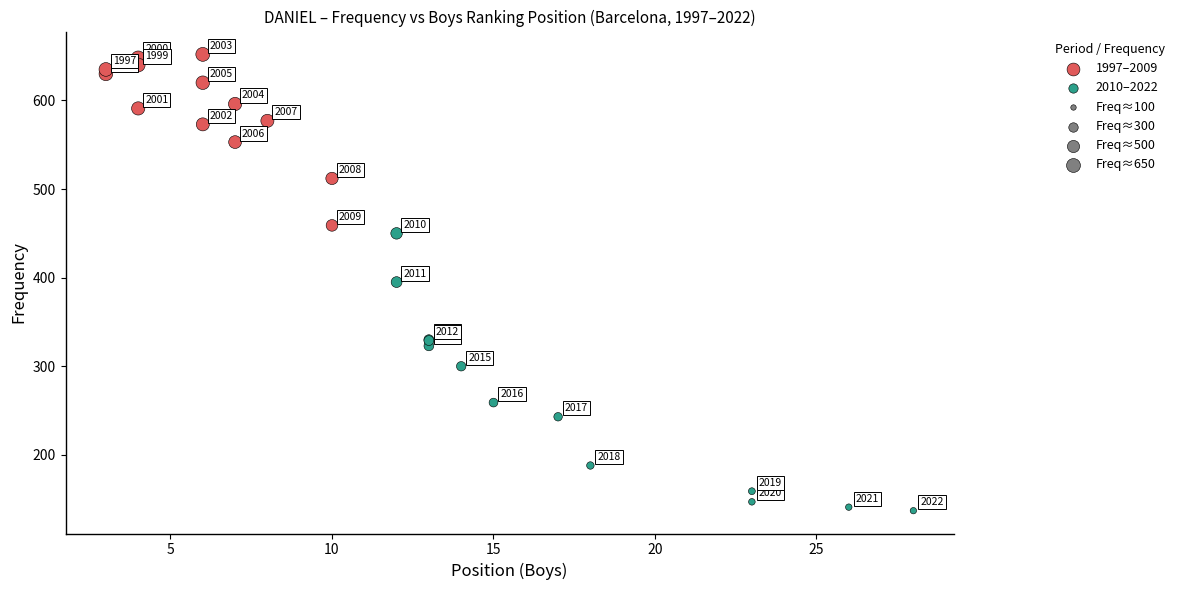

Which series has the widest spread of Y values?

2010–2022